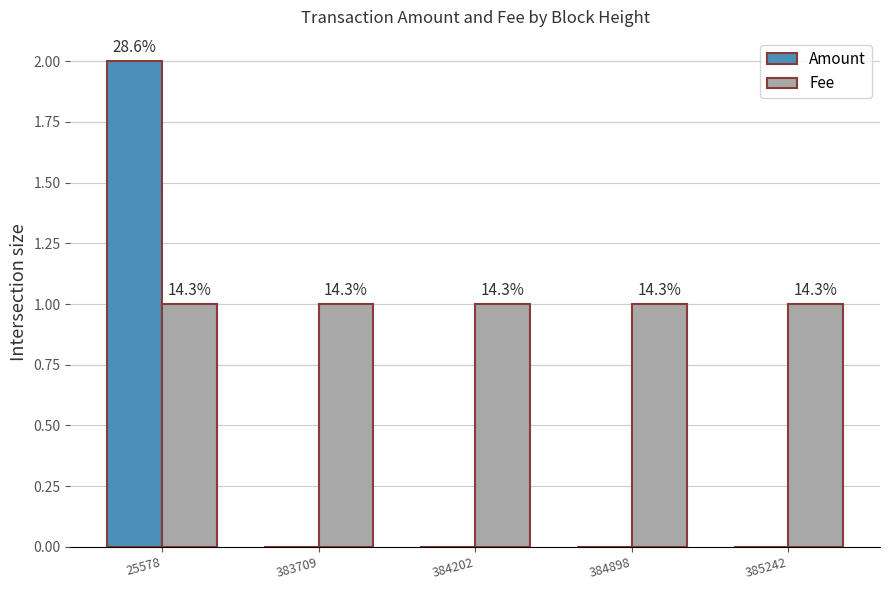

What are all the series names shown in the legend?

Amount, Fee